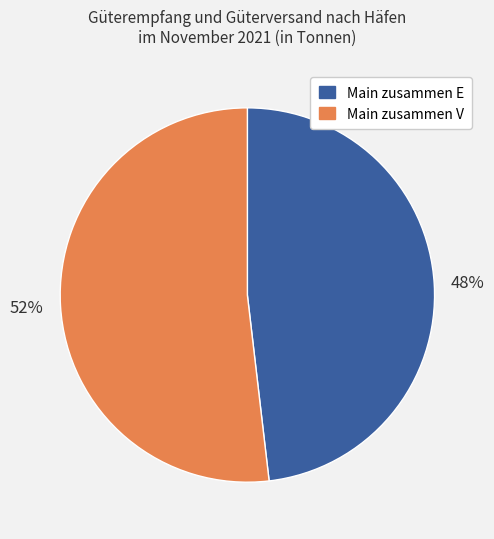

How many segments does this pie chart have?

2